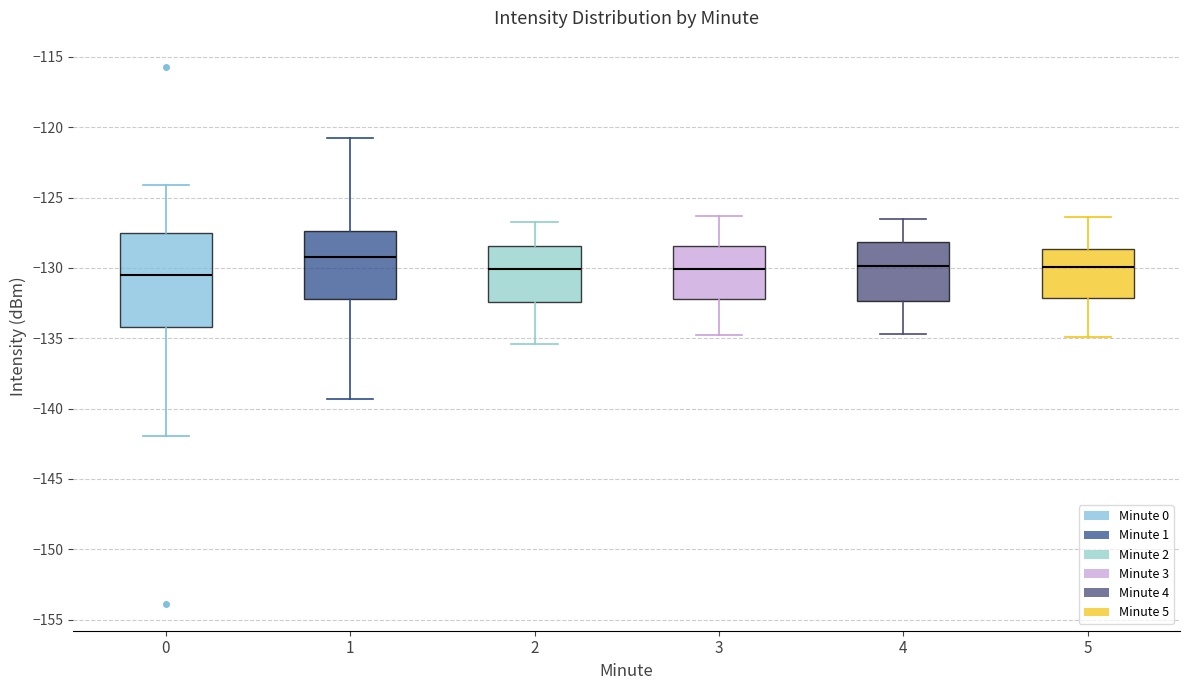

Which box is the tallest, from its lower edge to its upper edge?

0